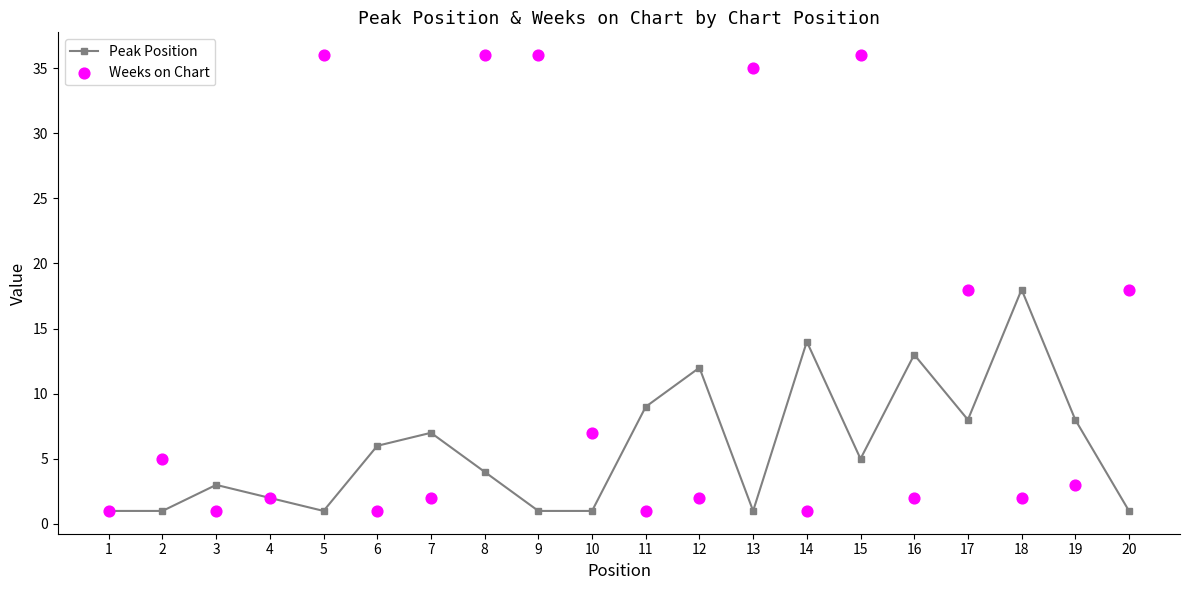

At how many categories does at least one series exceed 29?

5